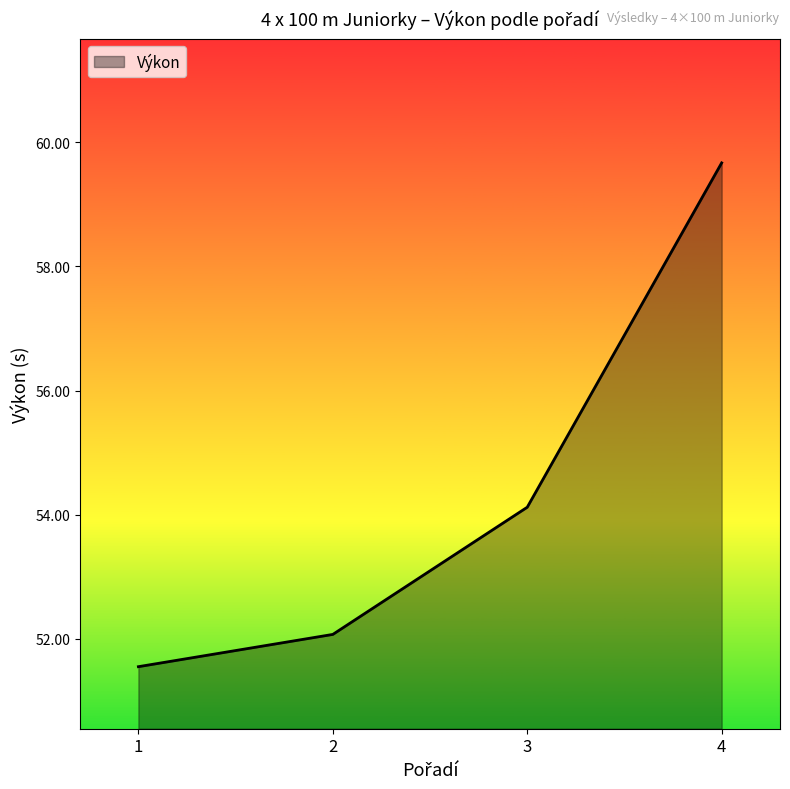

What is the change in value from 1 to 3?

+2.6